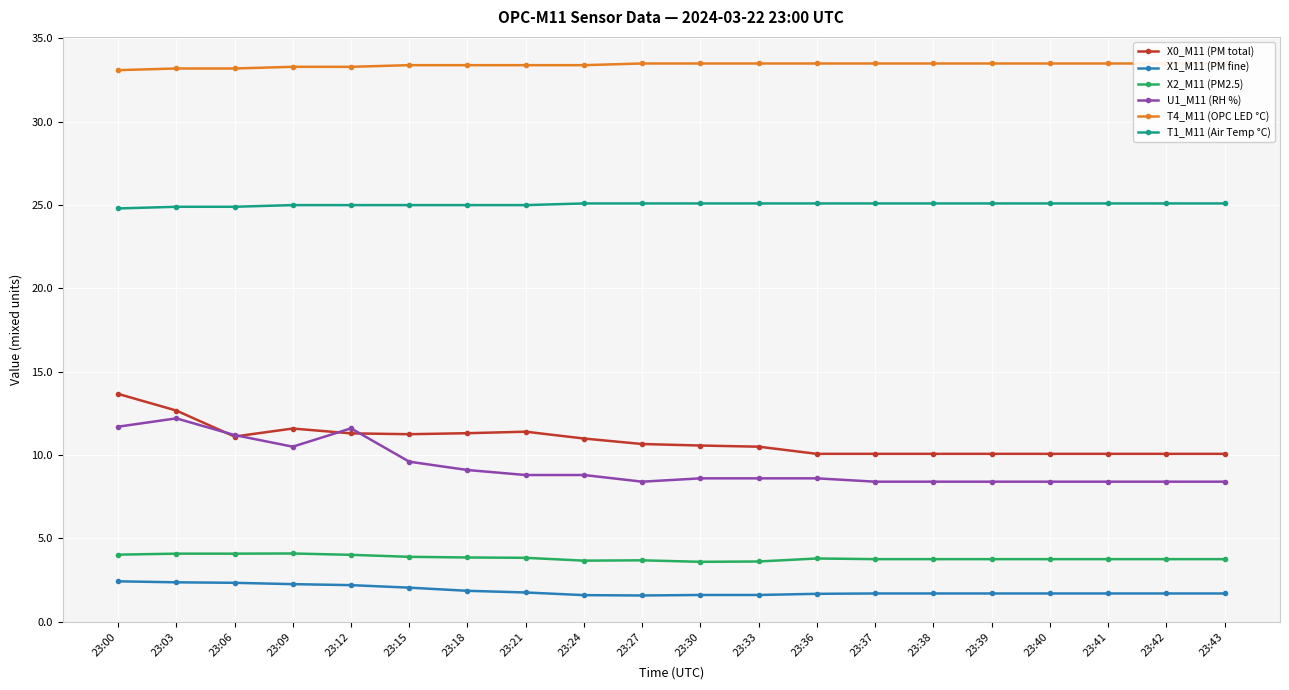

Is the value of X0_M11 (PM total) at 23:33 greater than the value of X2_M11 (PM2.5) at 23:33?

Yes